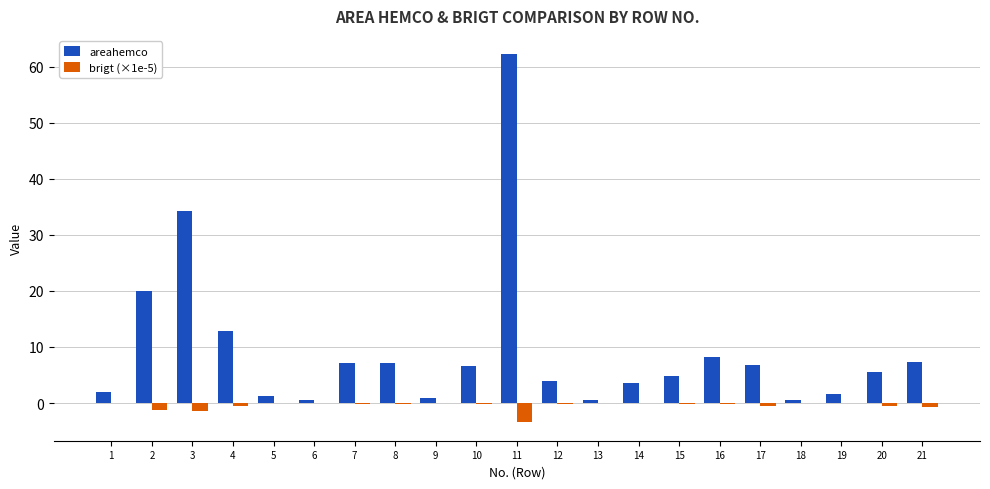

Are the bars grouped side by side (vs. stacked)?

Yes